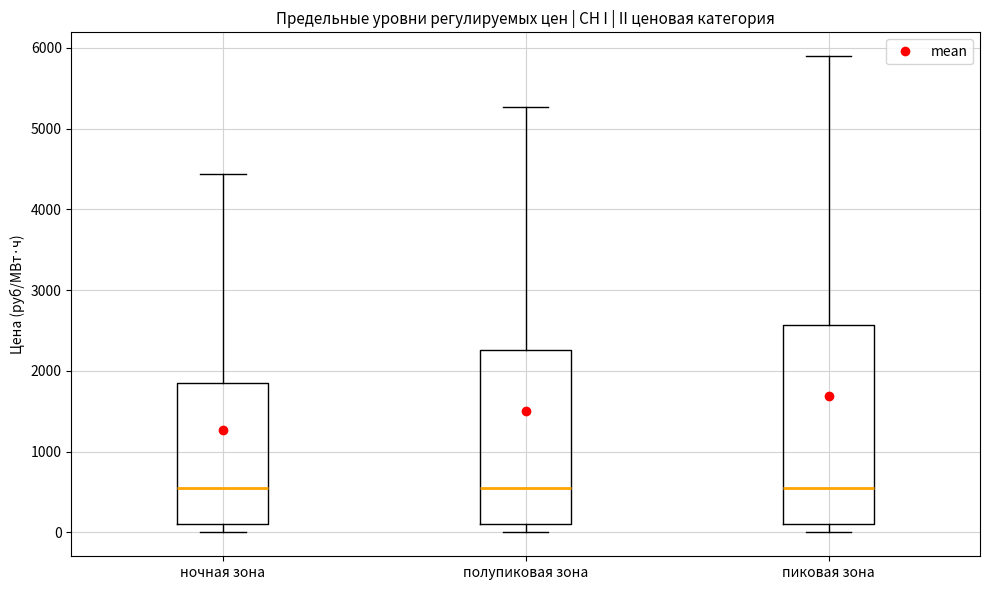

Comparing the boxes themselves (not the whiskers), which one is the tallest?

пиковая зона